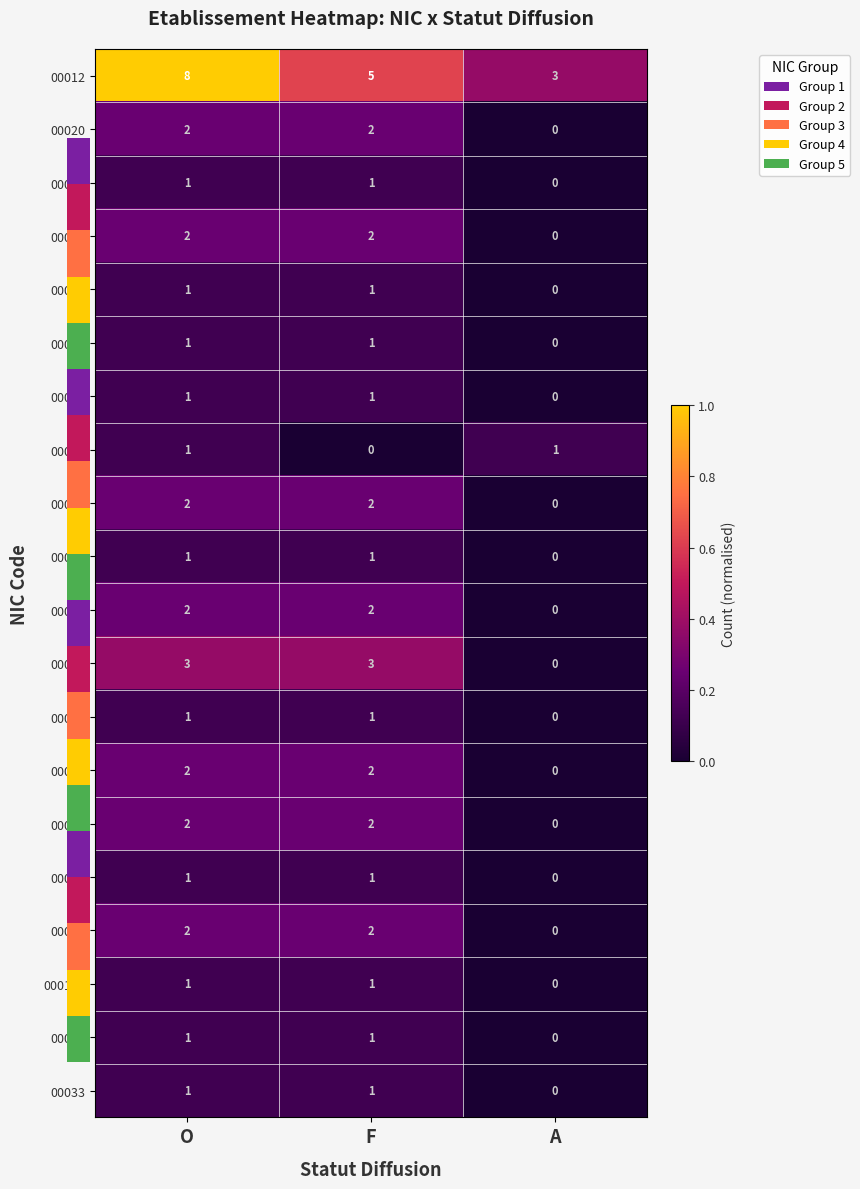

At how many categories does at least one series exceed 0?

3